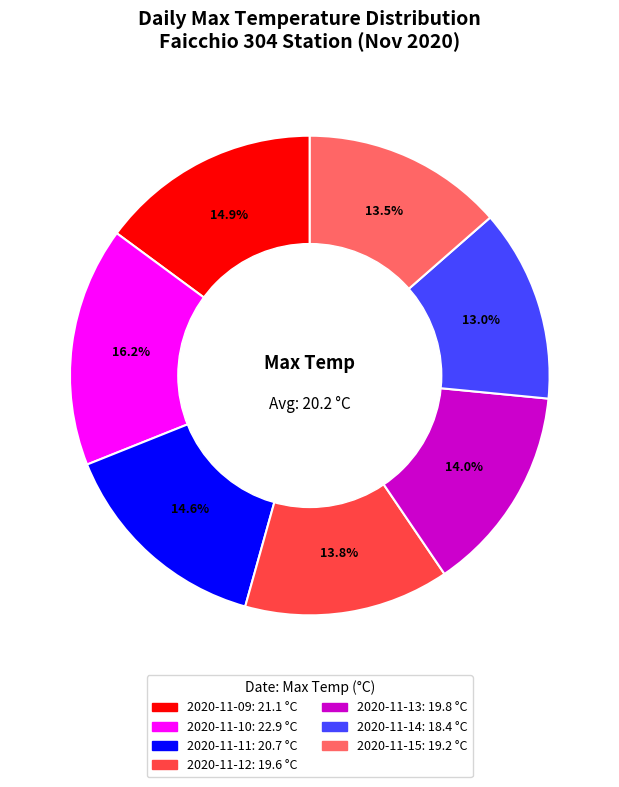

What is the smallest slice in the pie chart?

2020-11-14